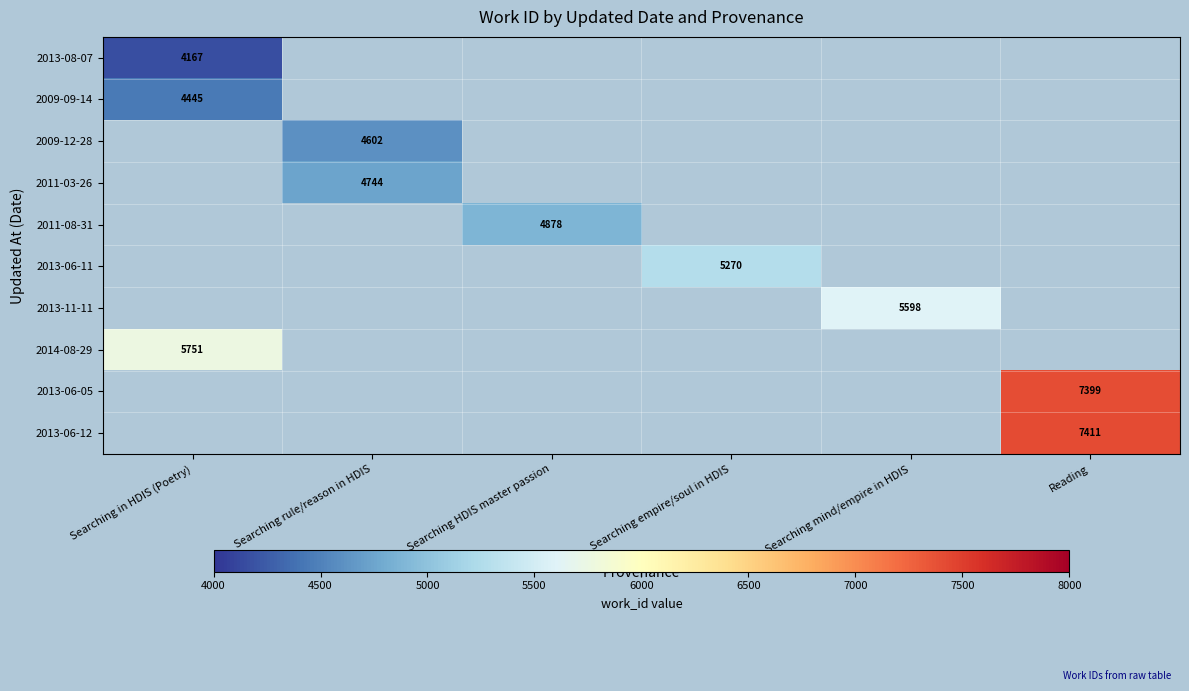

Is it true that 2013-06-11 equals 1170 at Searching empire/soul in HDIS?

False